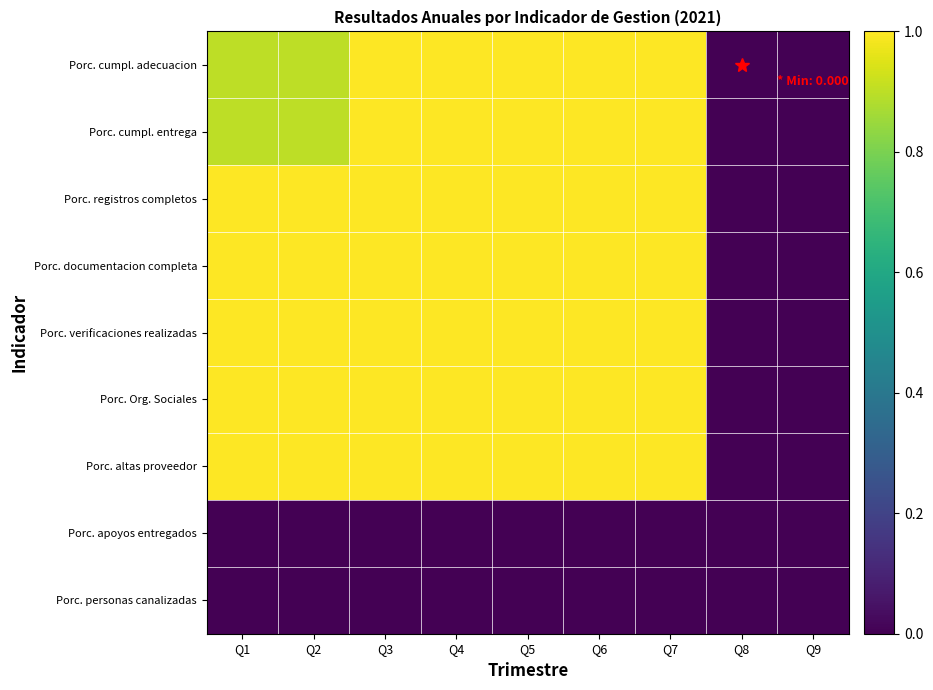

At which category is the sum across all series the highest?

Q3